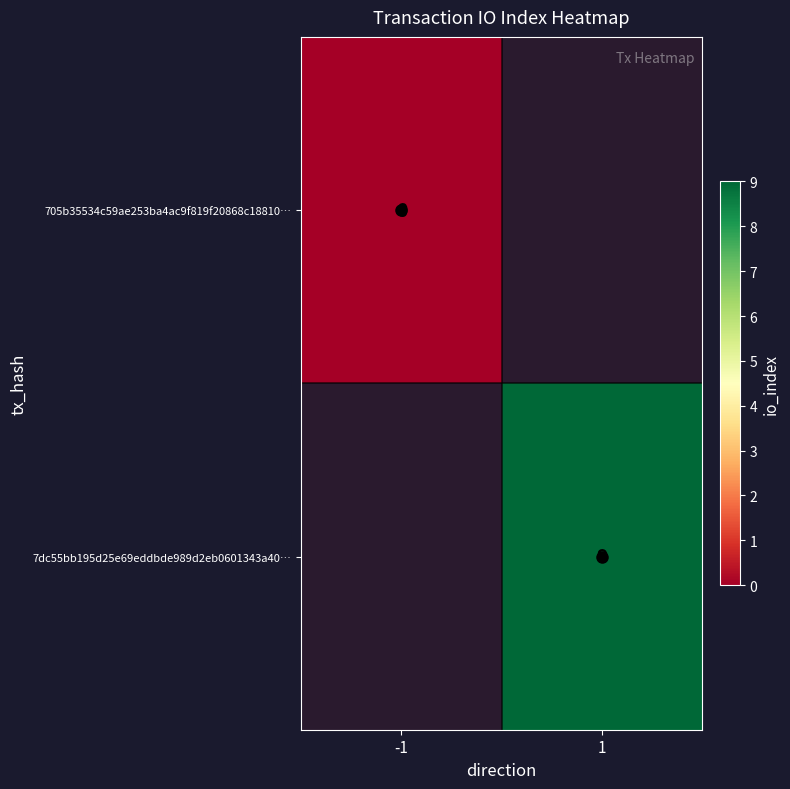

The 7dc55bb195d25e69eddbde989d2eb0601343a40… series shows 9 at 1. True or false?

True